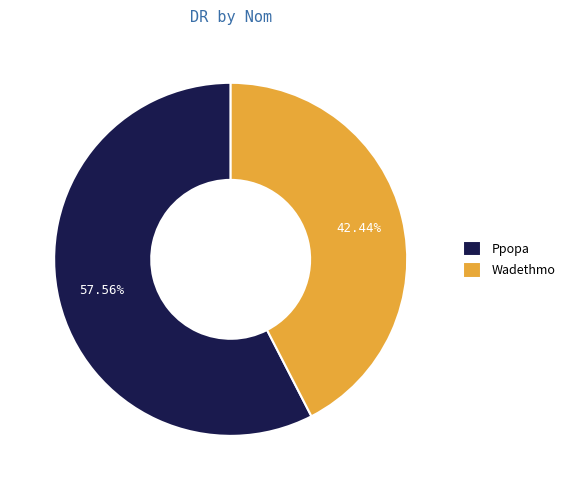

To the nearest percent, what is the difference between the largest and smallest slice percentages?

15%